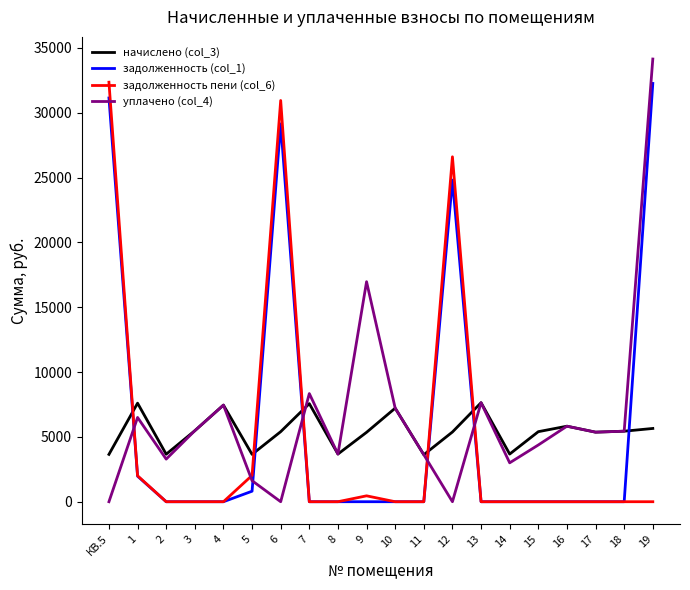

Rank the series at 12 from lowest to highest value.

уплачено (col_4), начислено (col_3), задолженность (col_1), задолженность пени (col_6)